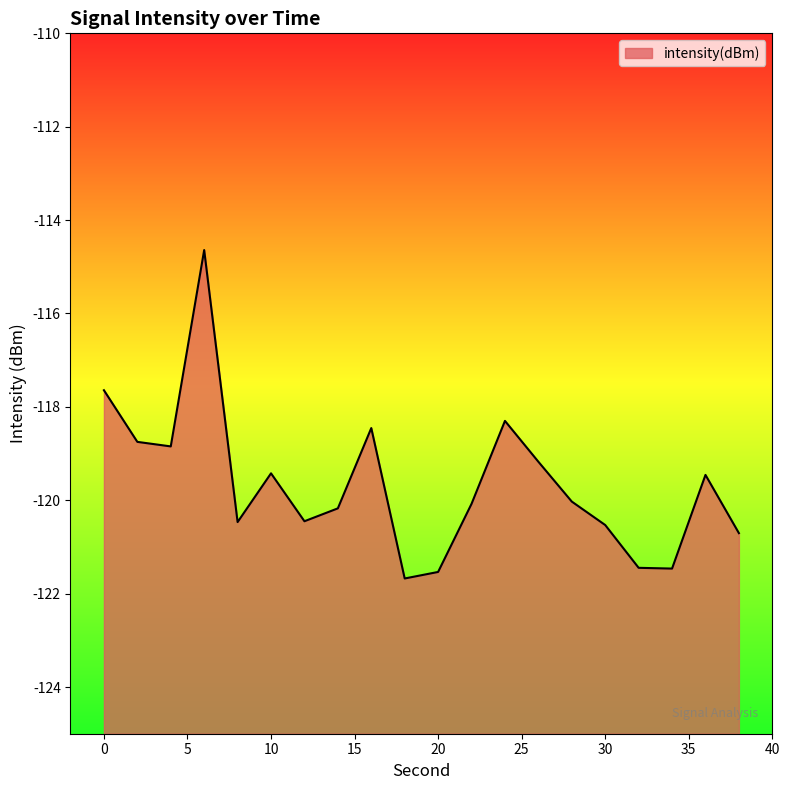

What is the greatest value displayed?

-114.6